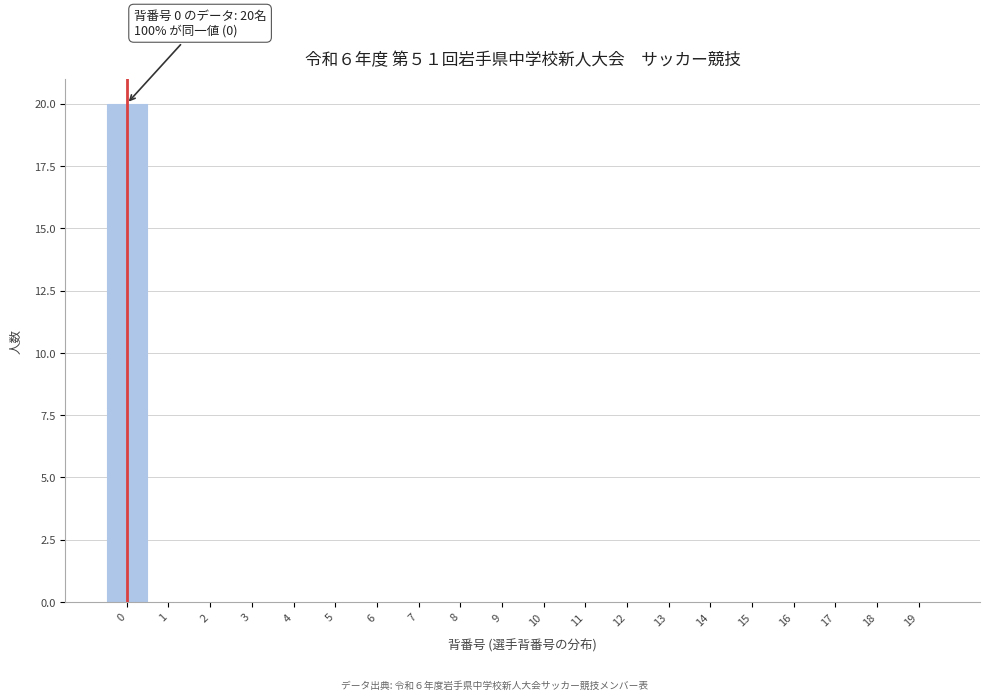

Reading left to right, what are all the values shown in this chart?

0=20	1=0	2=0	3=0	4=0	5=0	6=0	7=0	8=0	9=0	10=0	11=0	12=0	13=0	14=0	15=0	16=0	17=0	18=0	19=0